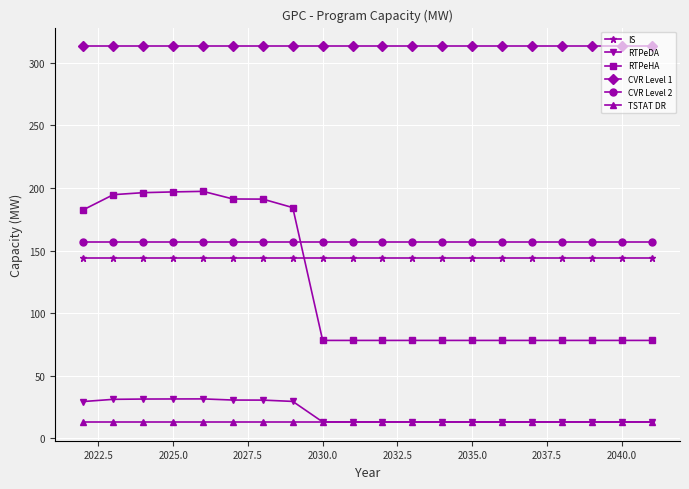

Does the chart display data point markers on the line(s)?

Yes